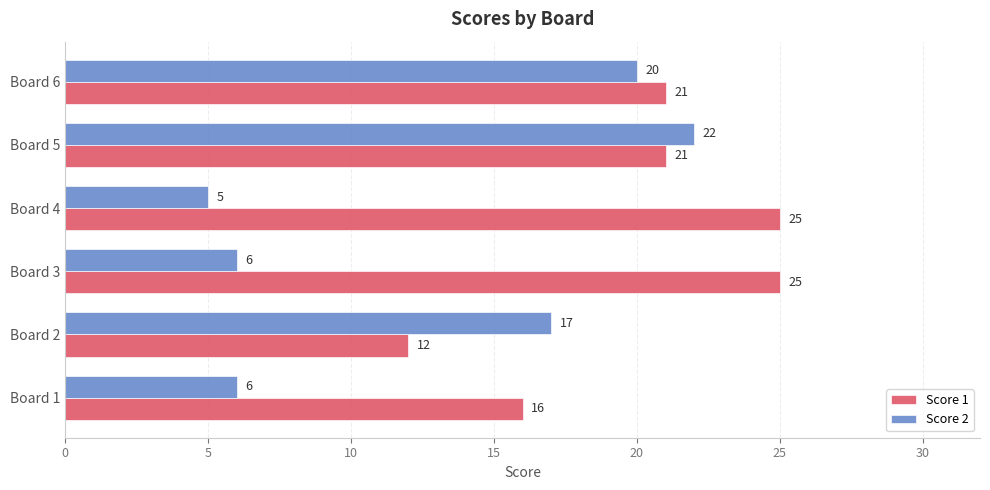

What are all the series names shown in the legend?

Score 1, Score 2